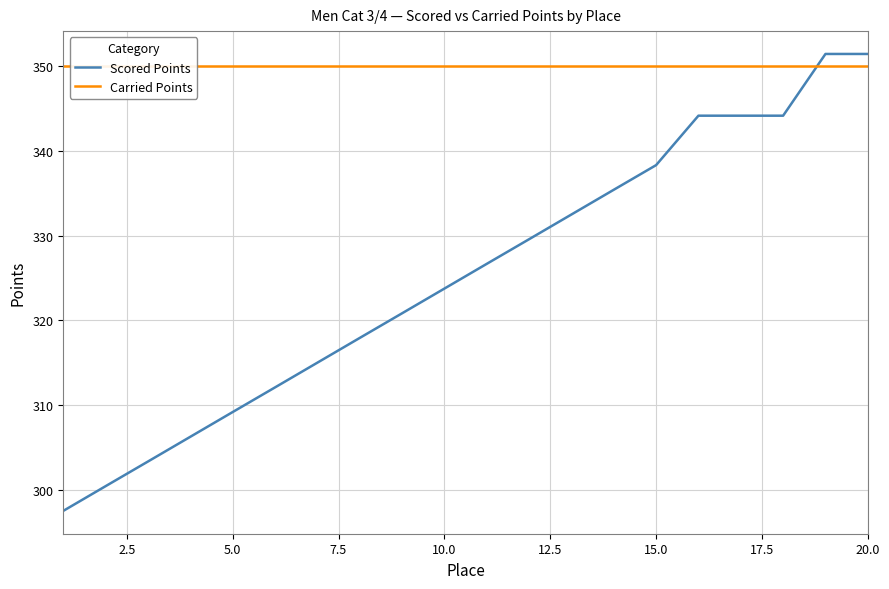

What is the value of the Scored Points point at the 17th from the left?

344.2